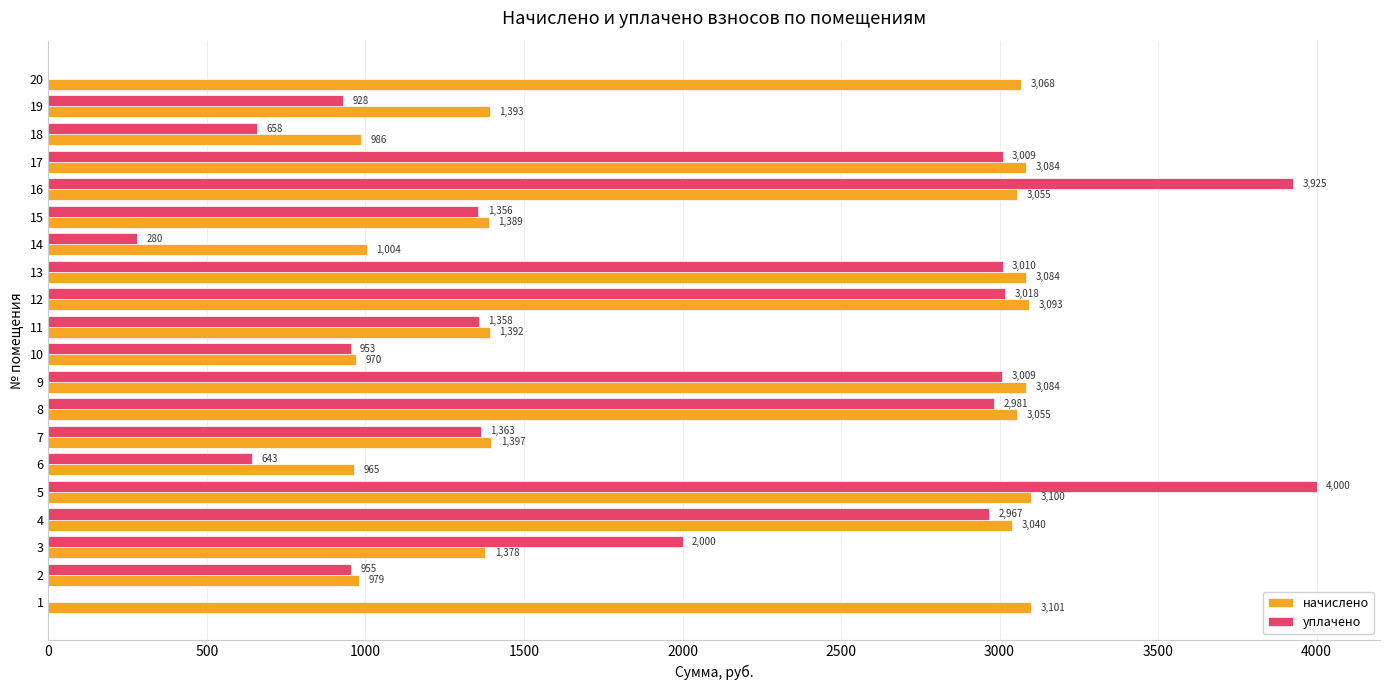

What is the maximum value shown in the chart?

4000.0